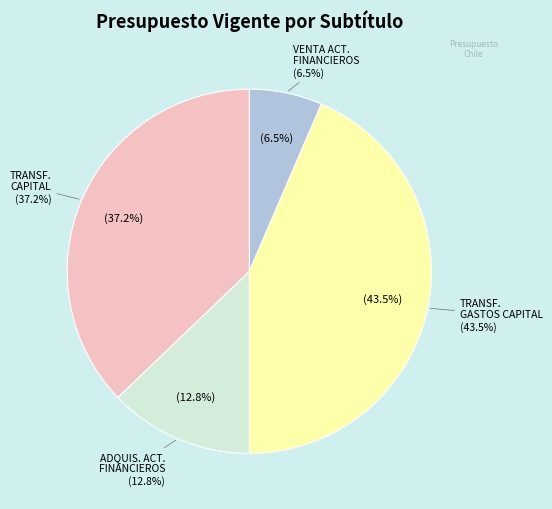

Is the sum of TRANSFERENCIAS PARA GASTOS DE CAPITAL and ADQUISICIÓN DE ACTIVOS FINANCIEROS greater than half?

Yes